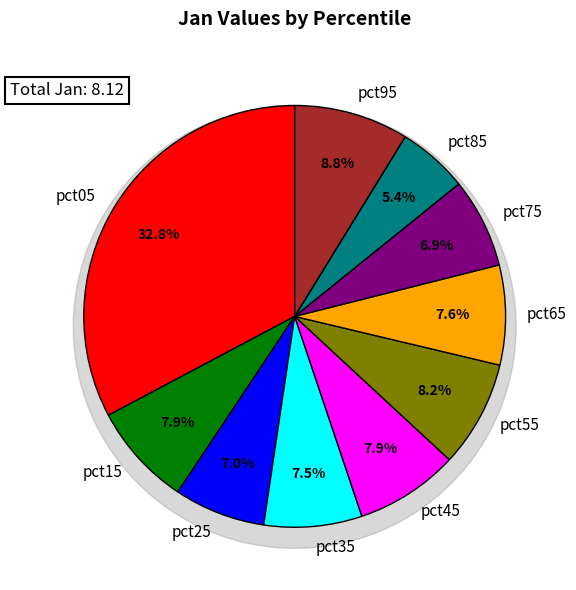

What is the total percentage of pct95 and pct85?

14.2%